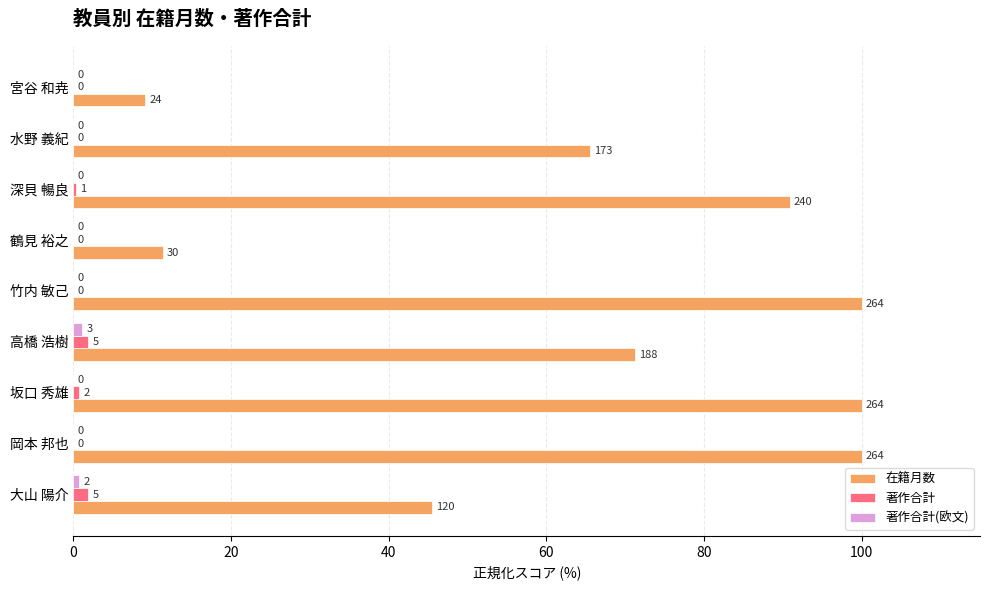

What is the highest value of the 著作合計(欧文) series?

1.1